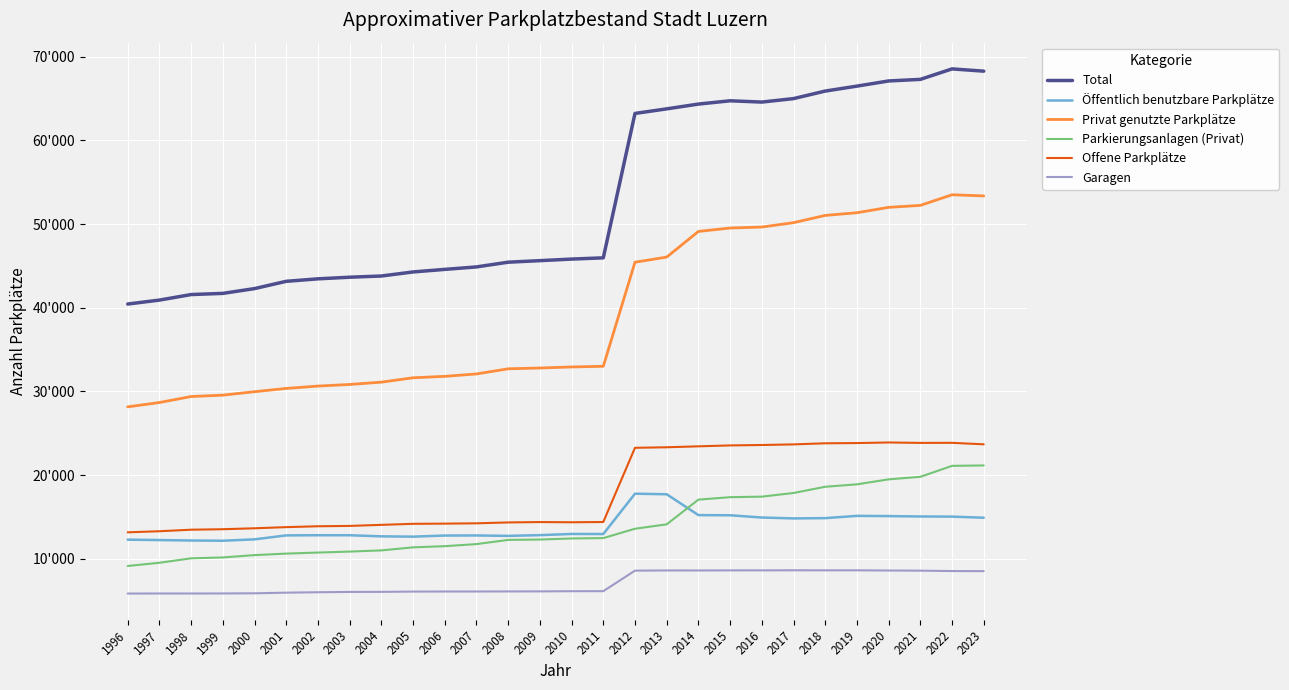

Where does the Offene Parkplätze series first go above 14394?

2011